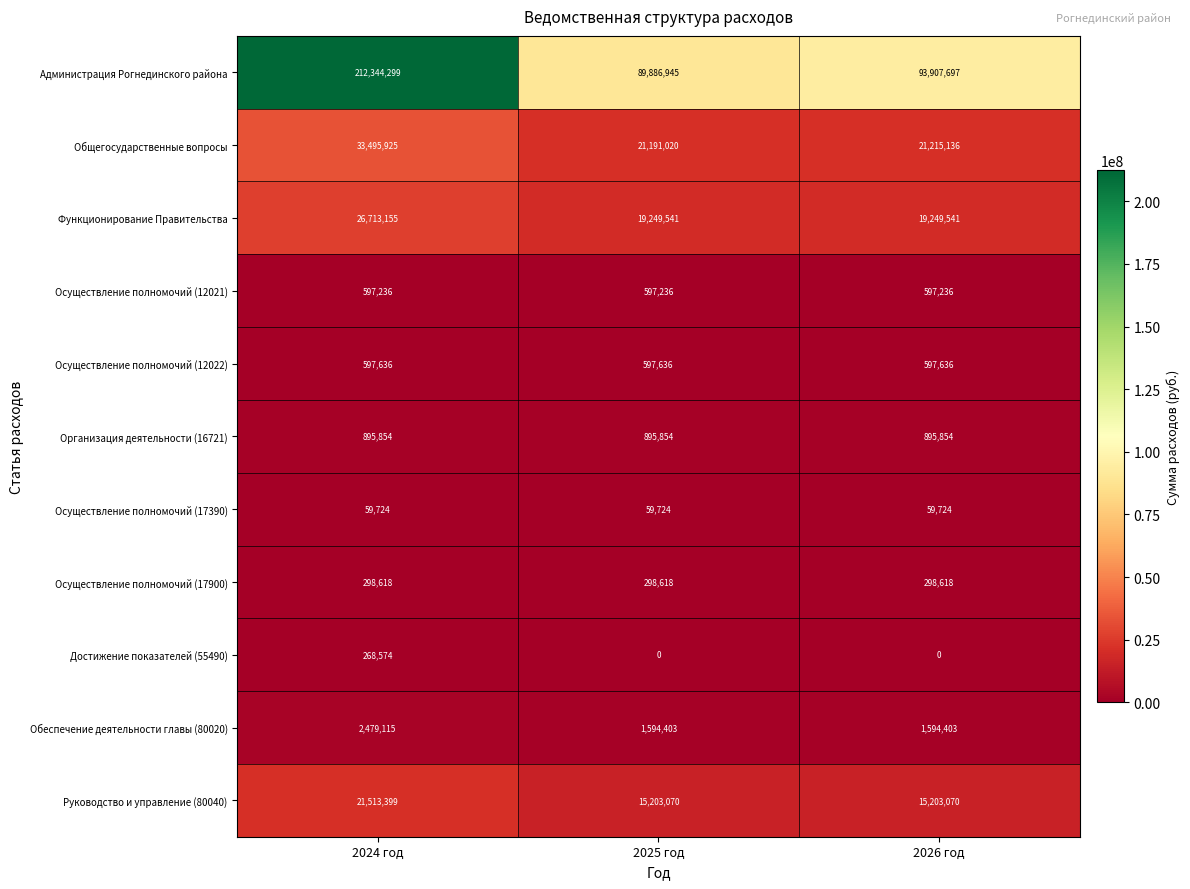

What is the lowest value of the Организация деятельности (16721) series?

895854